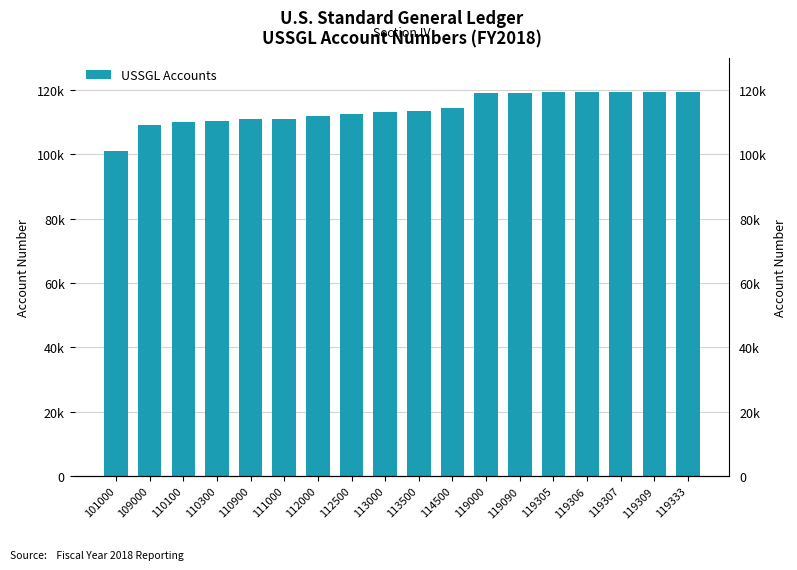

What is the difference between the second highest and second lowest values?

10309